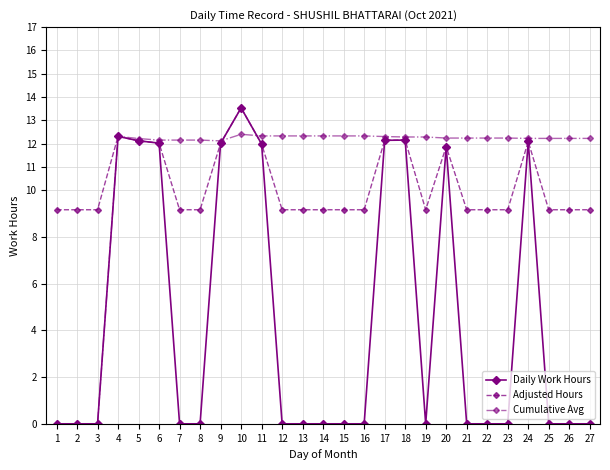

What value does the Cumulative Avg series have at 19?

12.3